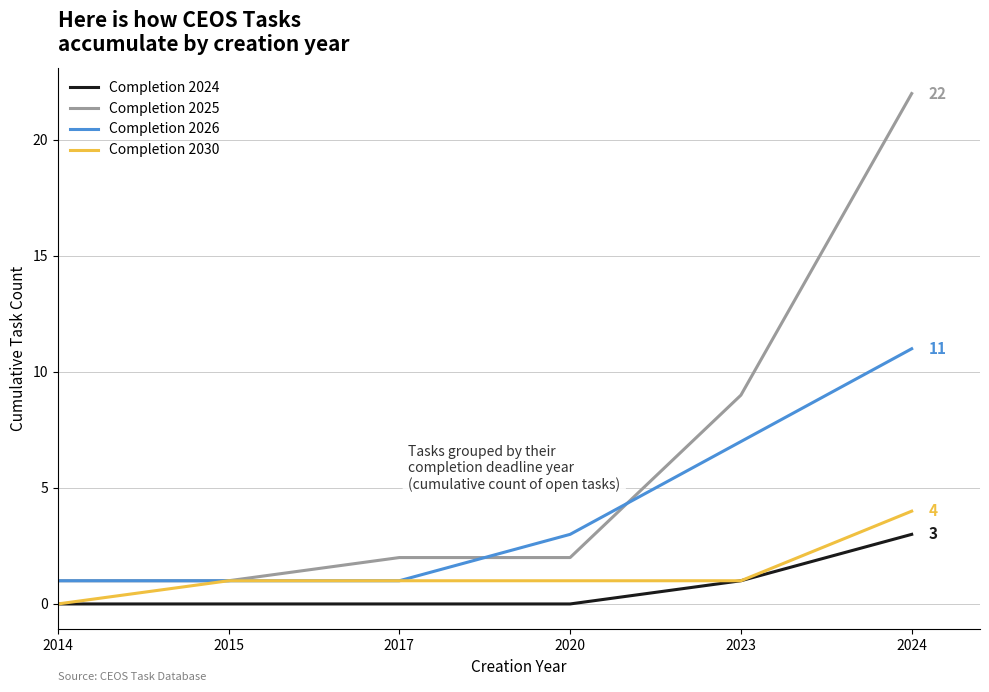

True or false: Completion 2024 and Completion 2026 intersect in this chart.

False